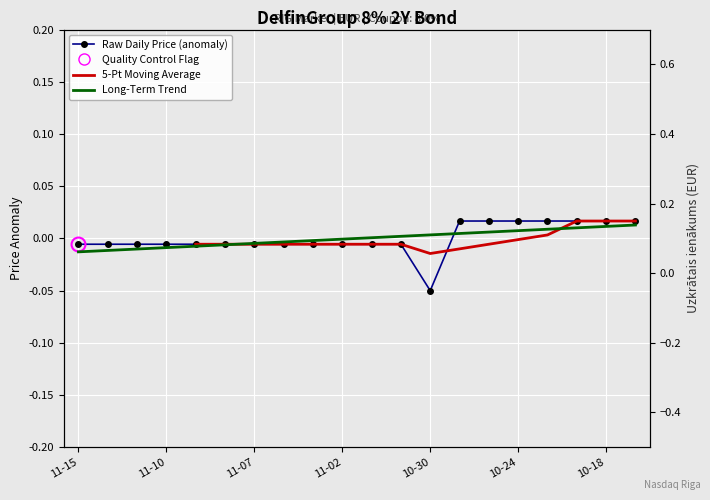

Which category has the lowest value in the Long-Term Trend series?

11-15